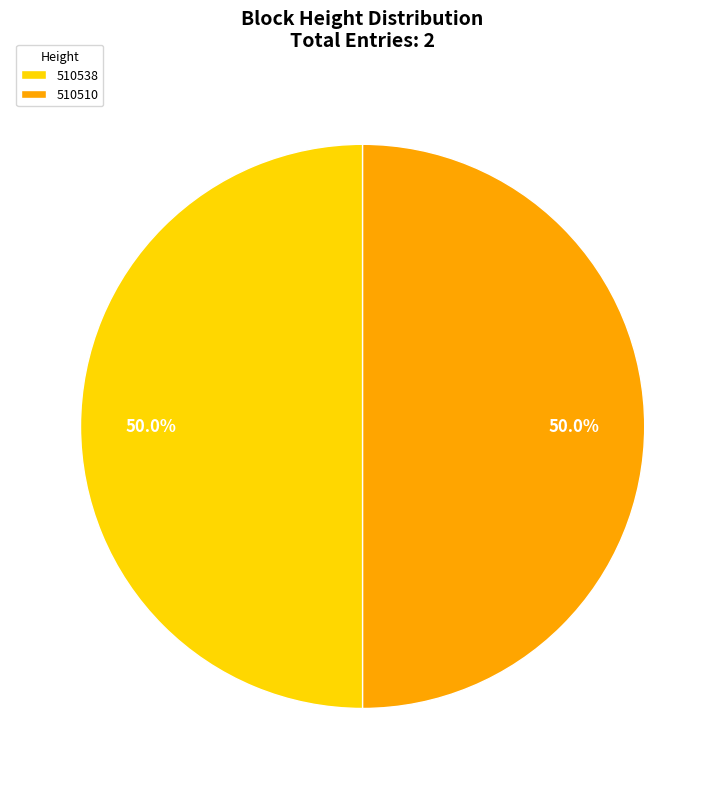

True or false: 510510 accounts for 42% of the total.

False